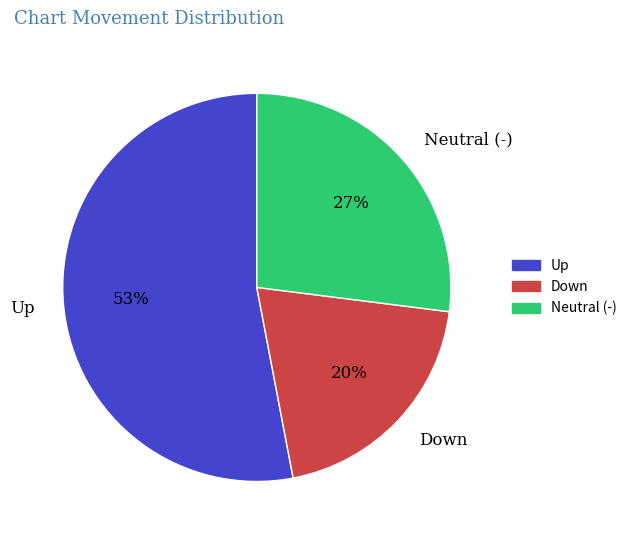

Is it true that Neutral (-) is 27% of the pie?

True